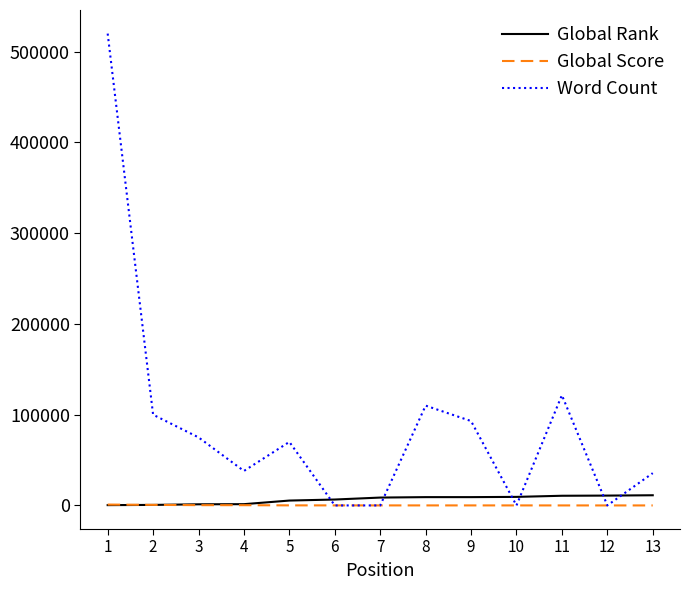

True or false: Word Count has more than 0 points higher than both neighbors.

True